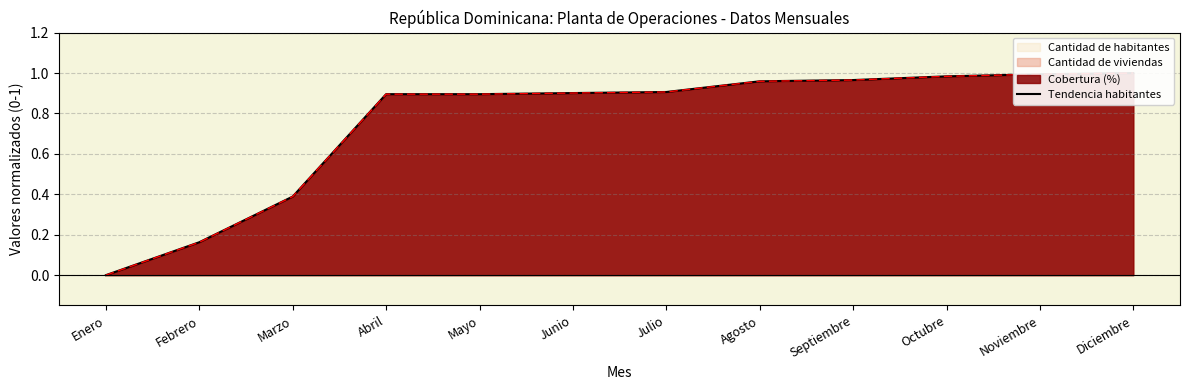

Which label corresponds to the smallest value in the chart?

Enero